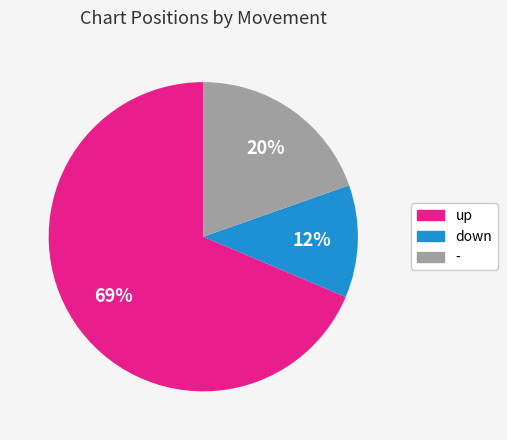

To the nearest percent, what is the average slice percentage?

33%